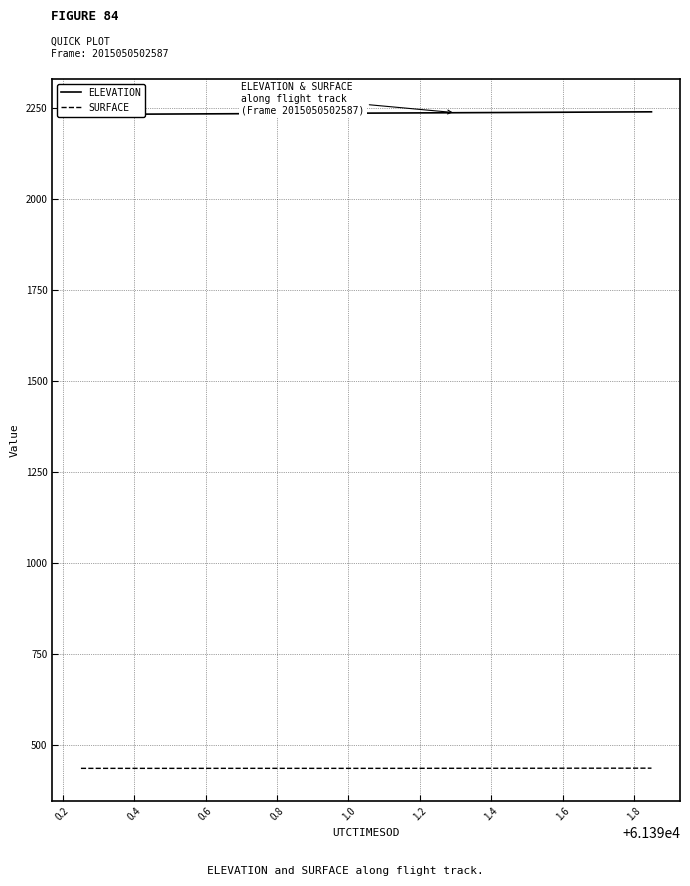

What is the minimum value for SURFACE?

435.4